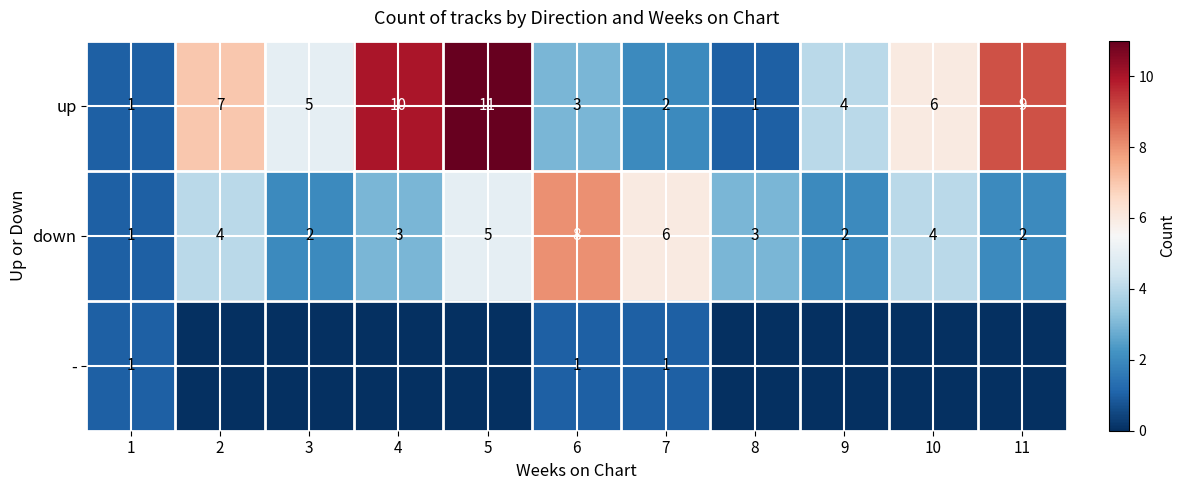

True or false: down has a value of 6 at 10.

False